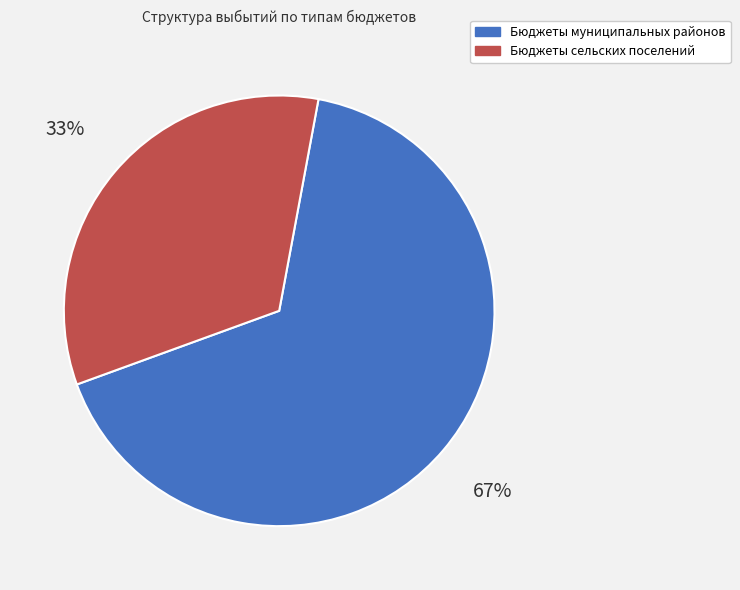

What is the ratio of the value at Бюджеты муниципальных районов to the value at Бюджеты сельских поселений?

2.0